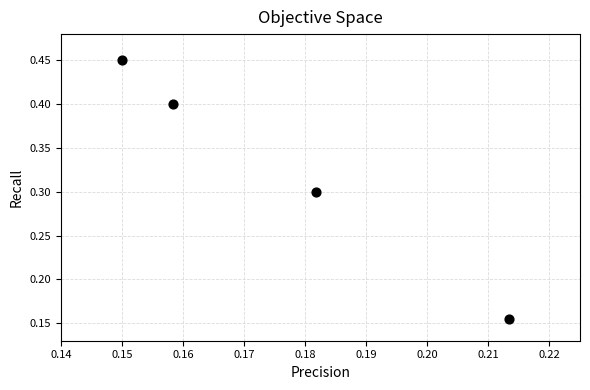

What is the average Y value?

0.3